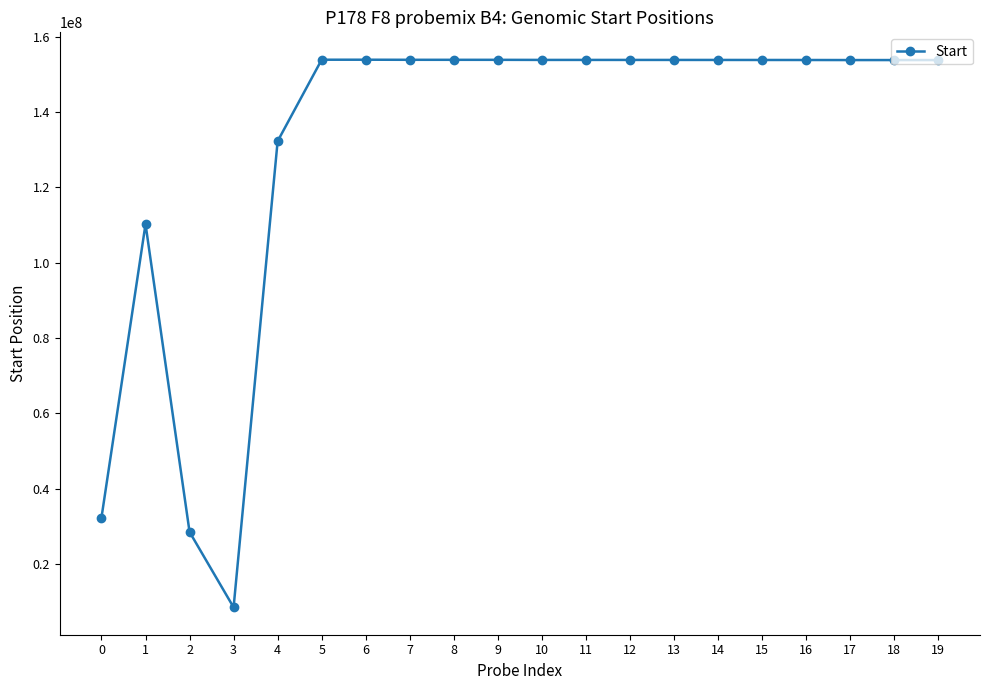

The value at 0 is 32339884. True or false?

True